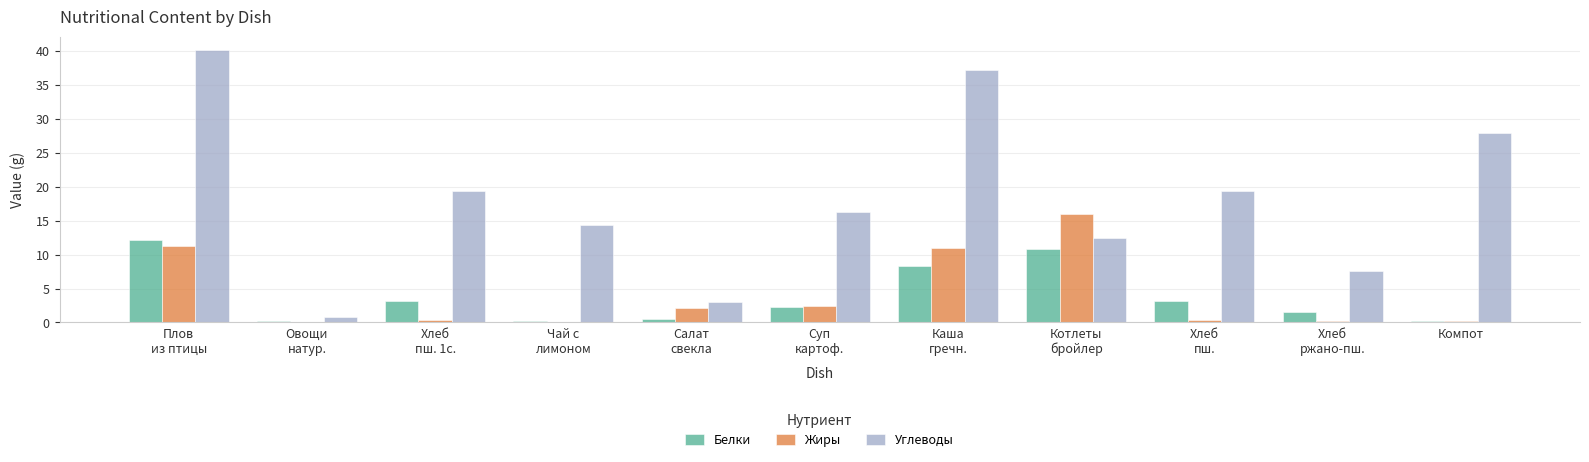

What is the maximum value for Жиры?

15.9